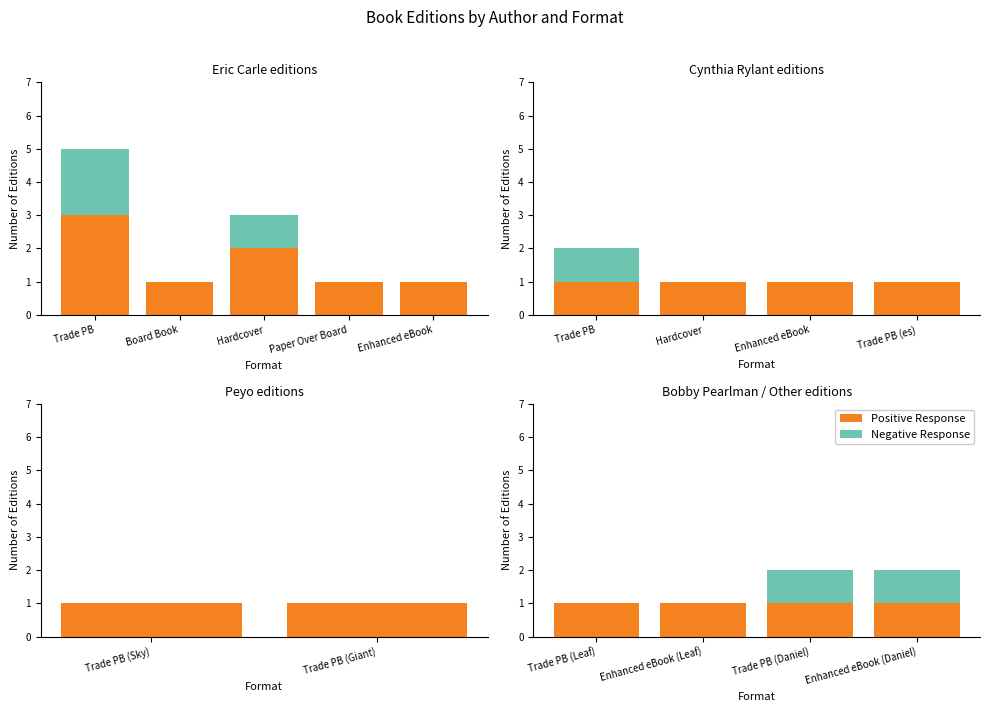

Which series has the largest range (max minus min)?

Negative Response